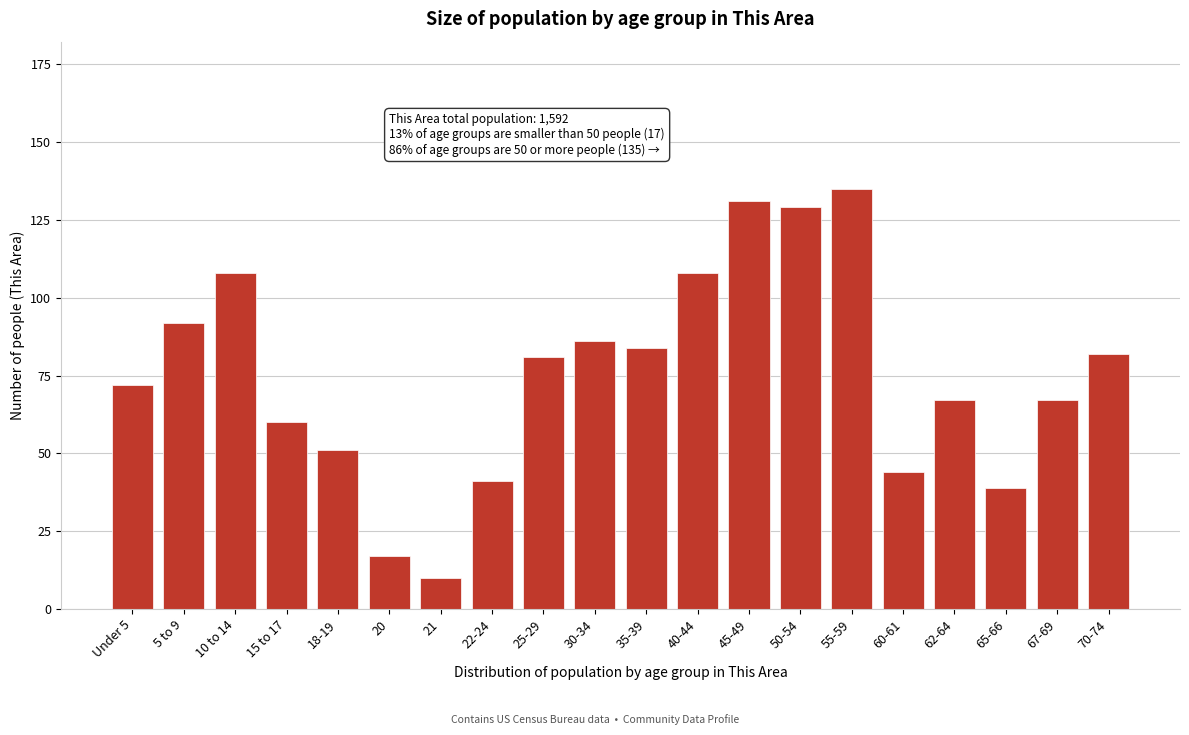

Reading left to right, list all the values displayed in this chart.

72	92	108	60	51	17	10	41	81	86	84	108	131	129	135	44	67	39	67	82